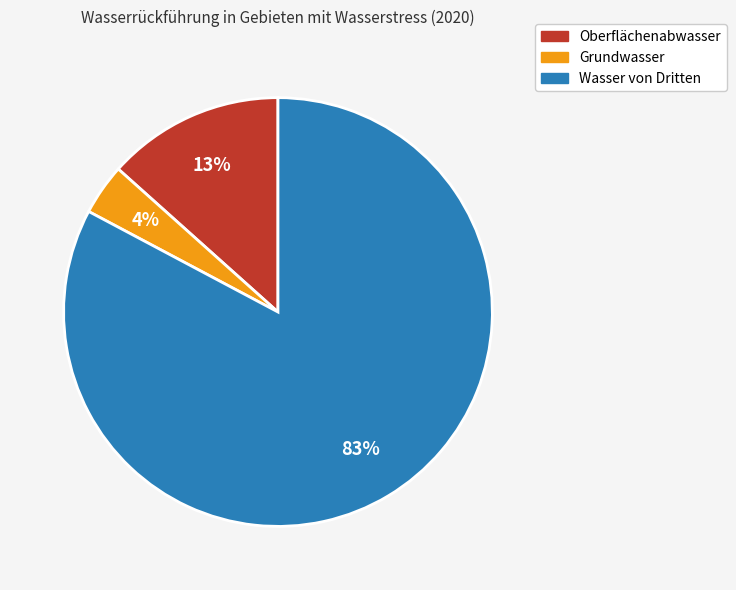

Is it true that Grundwasser is 4% of the pie?

True